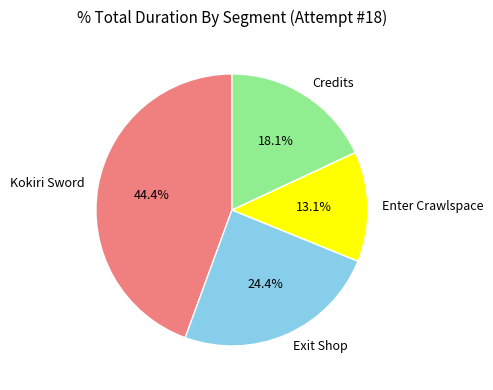

Rank the categories by value from highest to lowest.

Kokiri Sword, Exit Shop, Credits, Enter Crawlspace